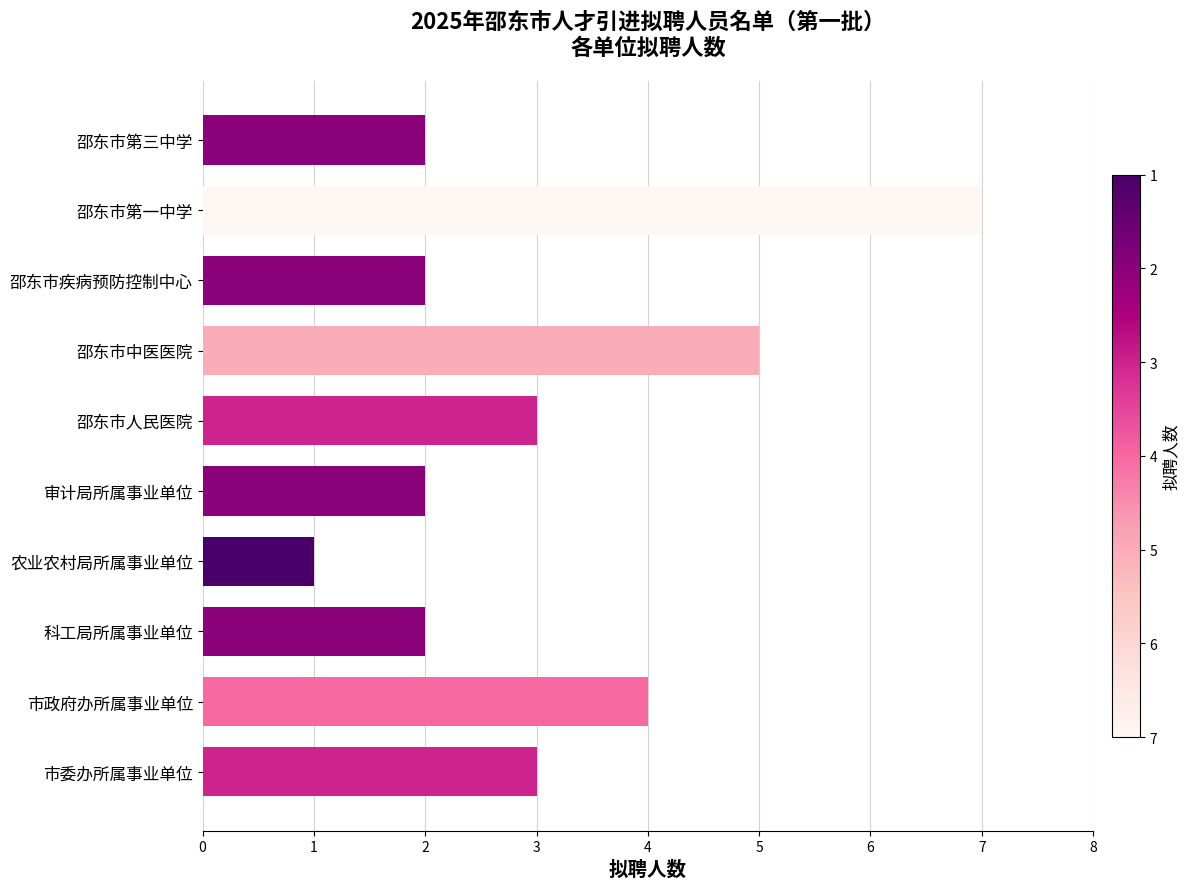

Between 邵东市疾病预防控制中心 and 市政府办所属事业单位, which is larger?

市政府办所属事业单位